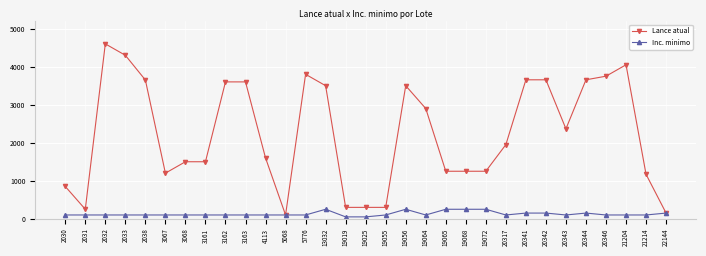

Which series has the largest total across all categories?

Lance atual